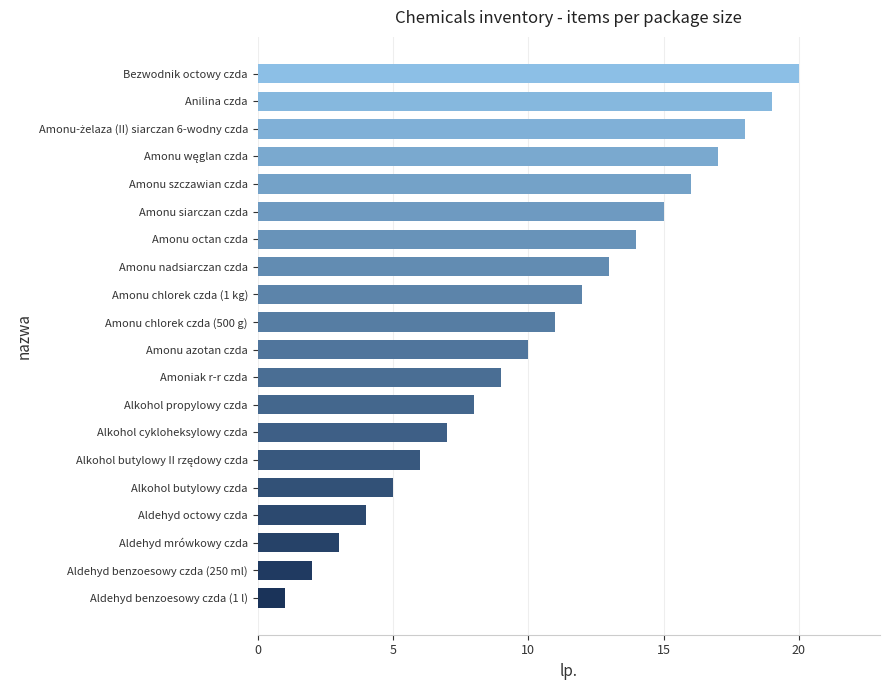

What is the difference between the maximum and minimum values?

19